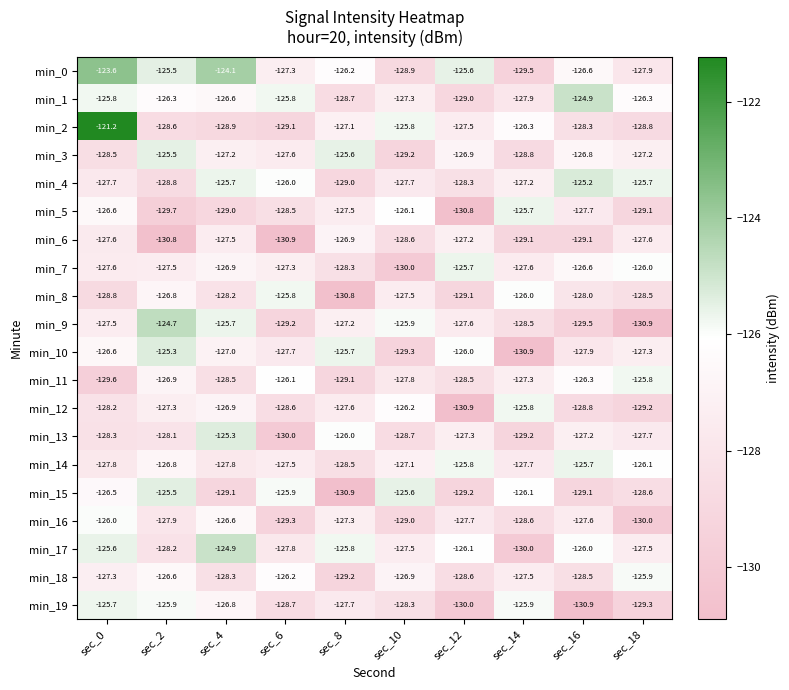

Which category has the highest value across all series?

sec_0